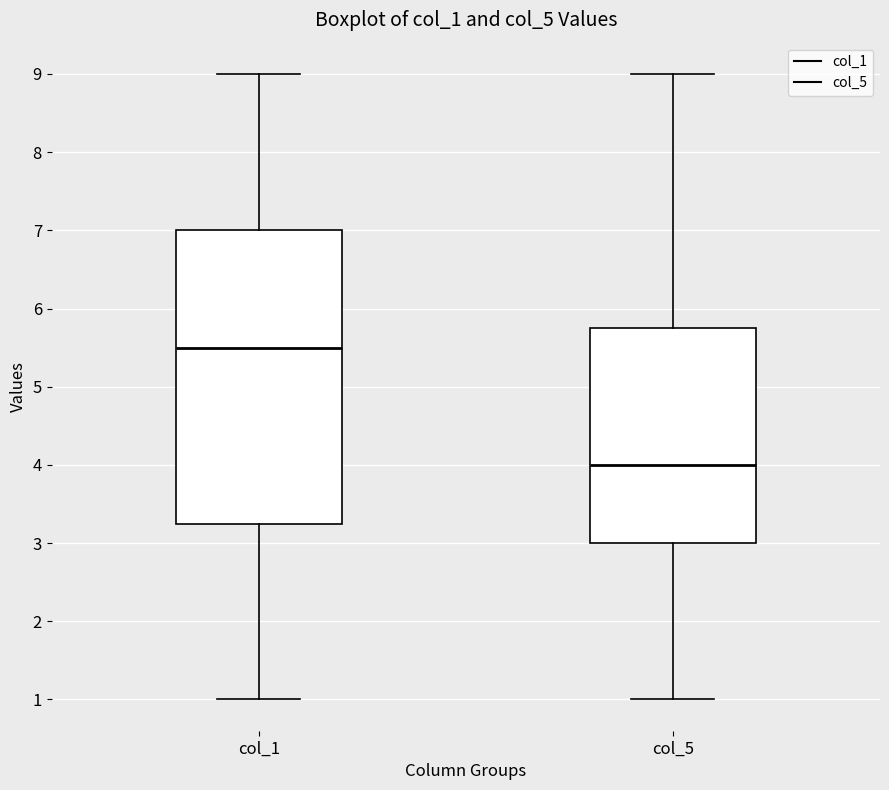

Reading left to right, read every box against the y-axis: the position of its median line, the range the box covers, and the ends of its whiskers. The values are not printed on the chart, so give them approximately, as read against the axis.

col_1: median 5.5, box 3.3 to 7.0, whiskers 1.0 to 9.0
col_5: median 4.0, box 3.0 to 5.8, whiskers 1.0 to 9.0